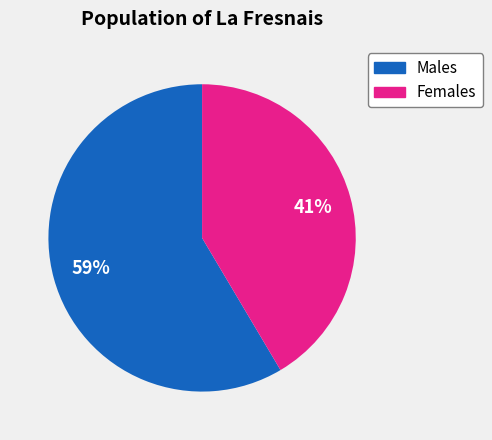

To the nearest percent, what is the average slice percentage?

50%